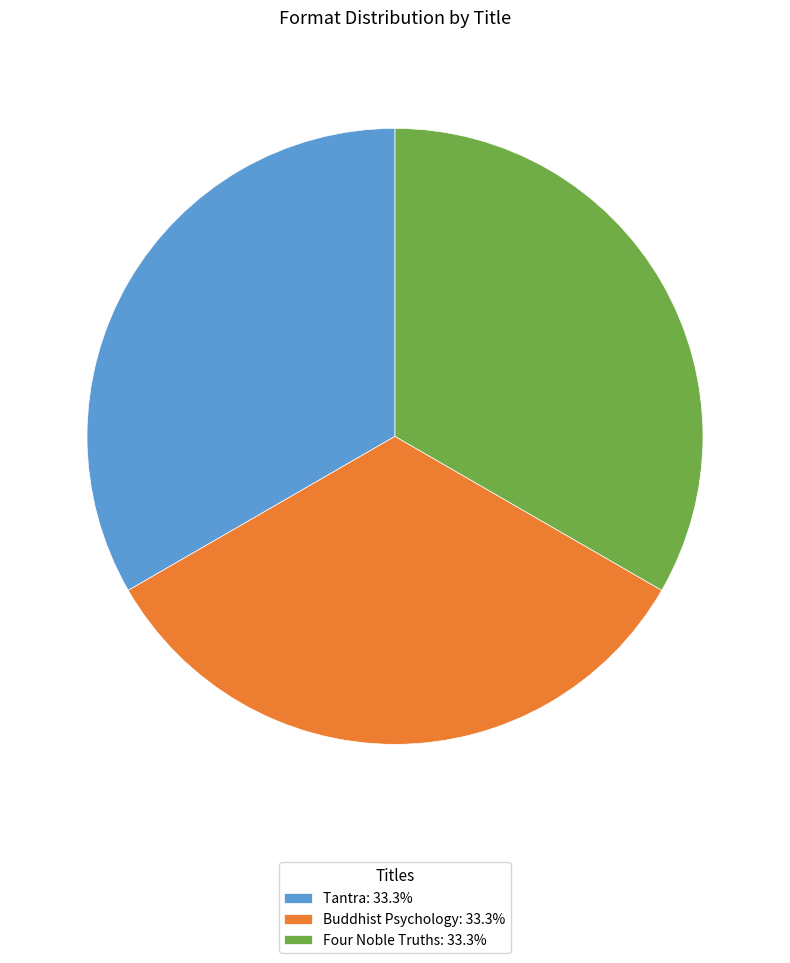

What is the ratio of the value at Four Noble Truths: 33.3% to the value at Tantra: 33.3%?

1.0